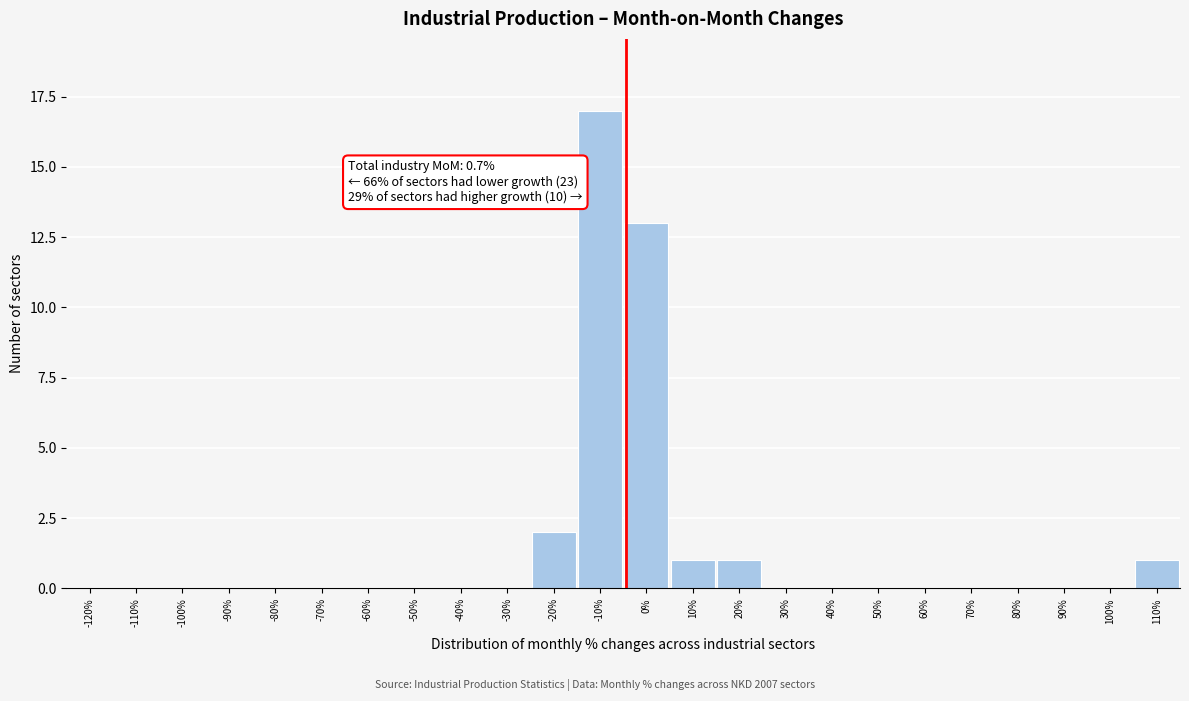

Reading left to right, list all the values displayed in this chart.

-120%=0	-110%=0	-100%=0	-90%=0	-80%=0	-70%=0	-60%=0	-50%=0	-40%=0	-30%=0	-20%=2	-10%=17	0%=13	10%=1	20%=1	30%=0	40%=0	50%=0	60%=0	70%=0	80%=0	90%=0	100%=0	110%=1